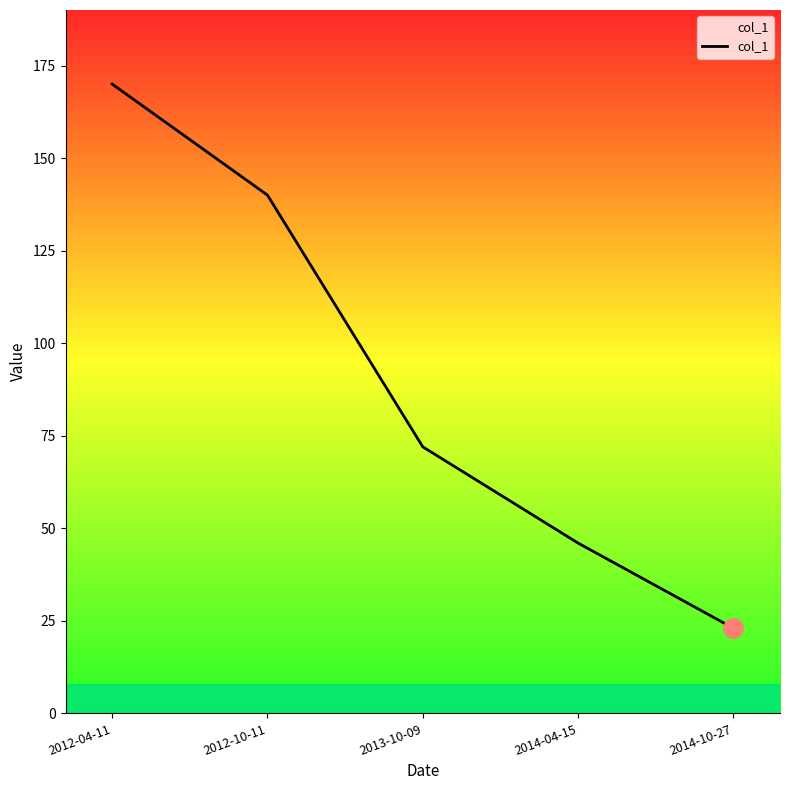

What is the sum of the values at 2012-04-11 and 2012-10-11?

310